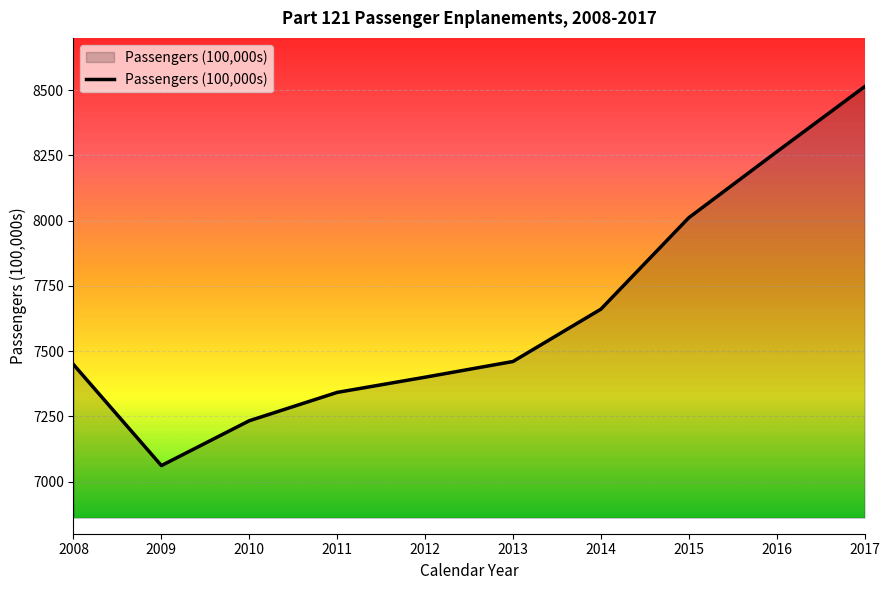

What is the change in value from 2008 to 2016?

+815.1